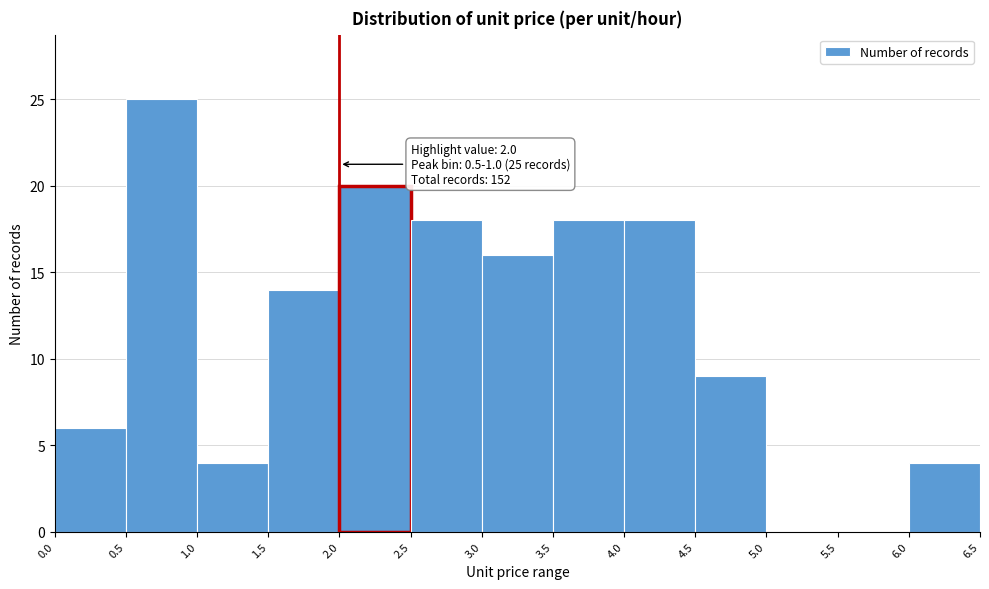

Over which range of the x-axis is the bar tallest?

0.5 to 1.0